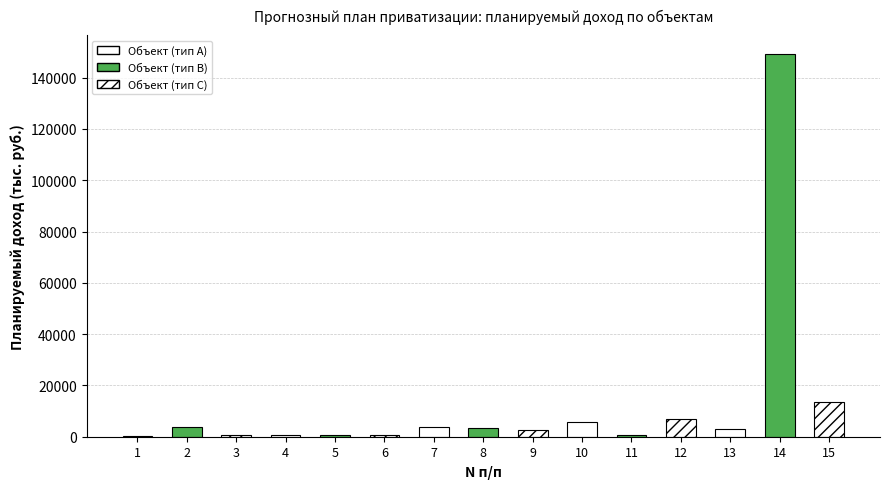

What is the approximate value at 8?

3471.0